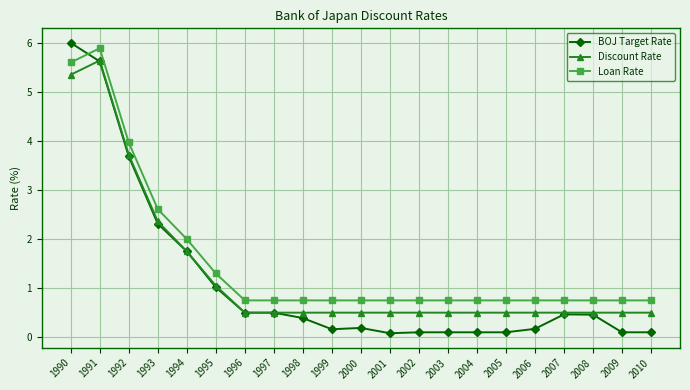

What is the minimum value shown in the chart?

0.1